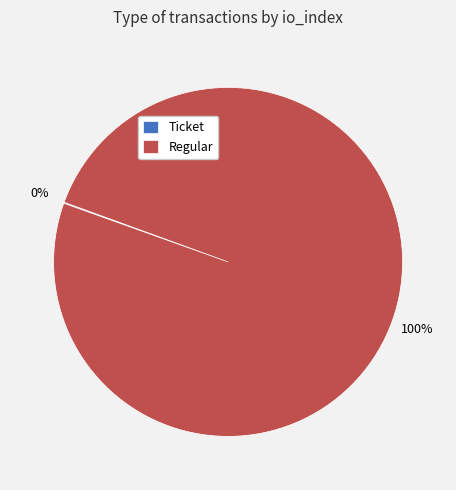

Is there any slice that represents more than half of the pie?

Yes